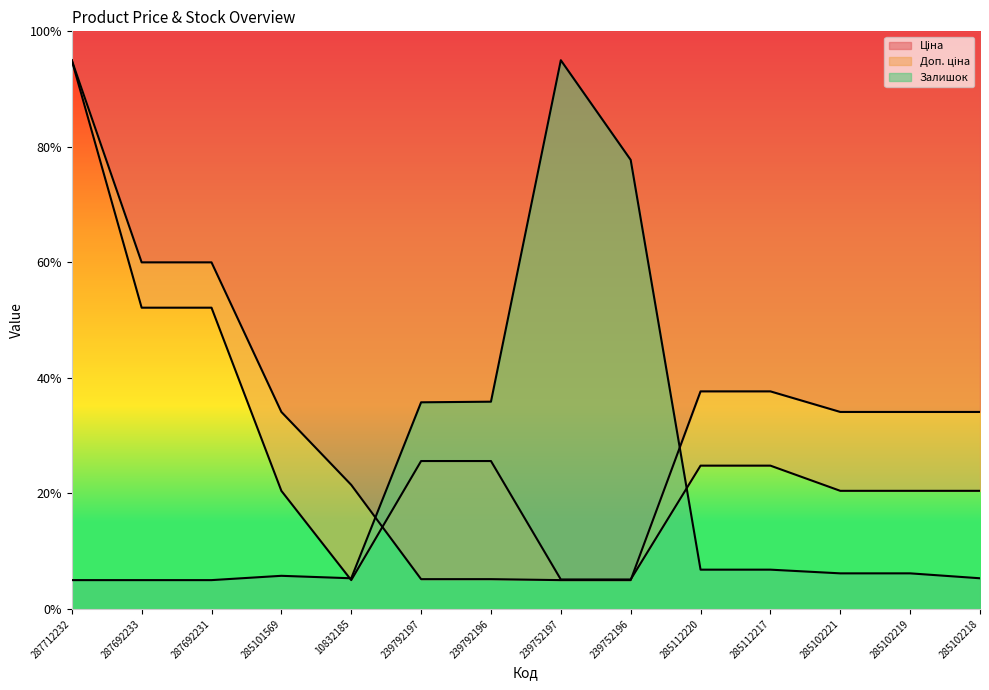

What is the label of the 10th point from the left?

285112220